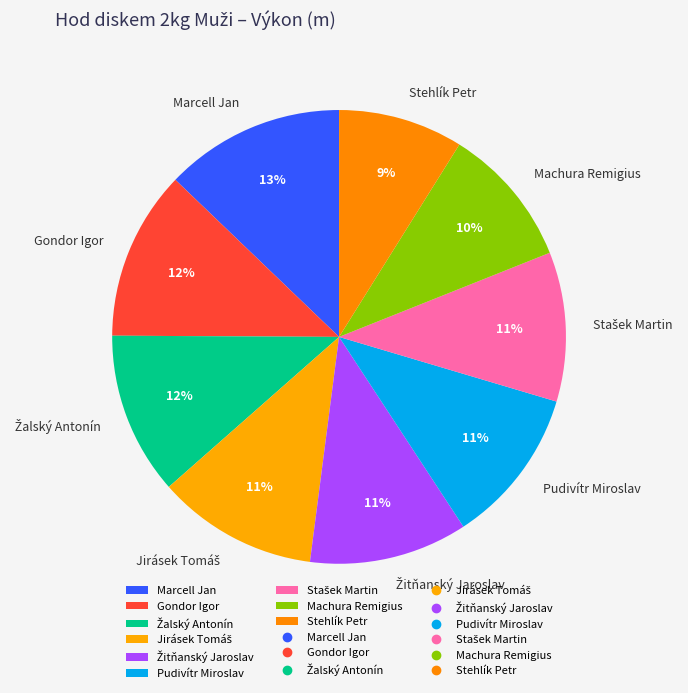

Which category has the smallest portion of the pie?

Stehlík Petr